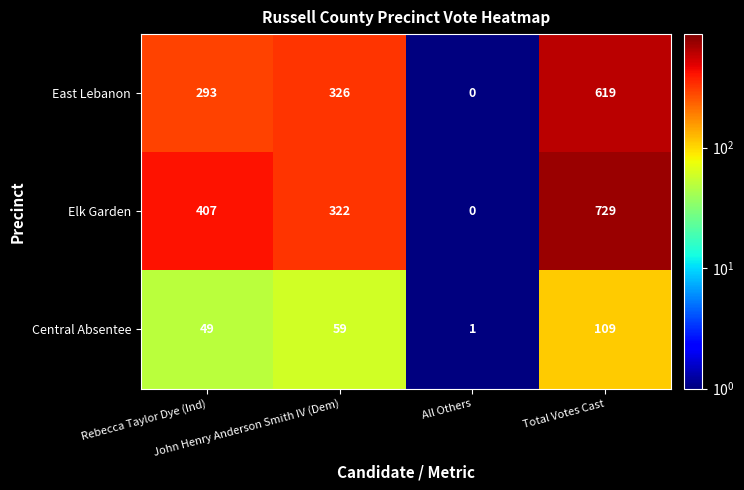

Rank the series at Total Votes Cast from lowest to highest value.

Central Absentee, East Lebanon, Elk Garden